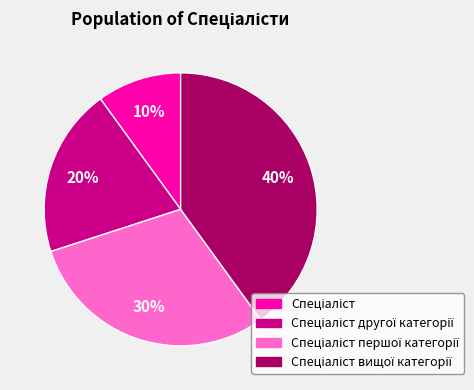

To the nearest percent, what is the difference between the largest and smallest slice percentages?

30%